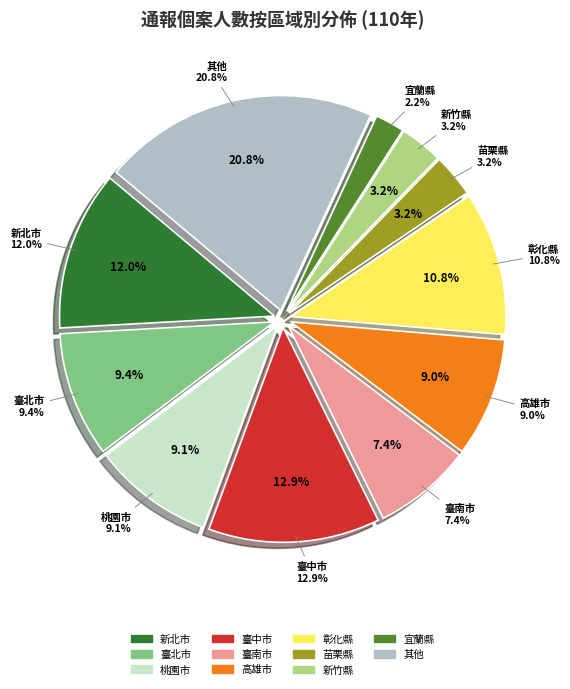

Which category has the biggest portion of the pie?

臺中市